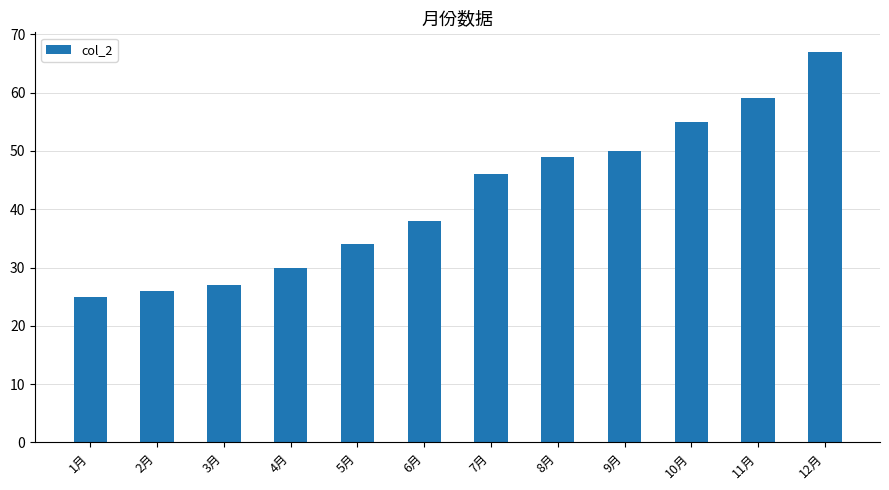

Which label corresponds to the largest value in the chart?

12月